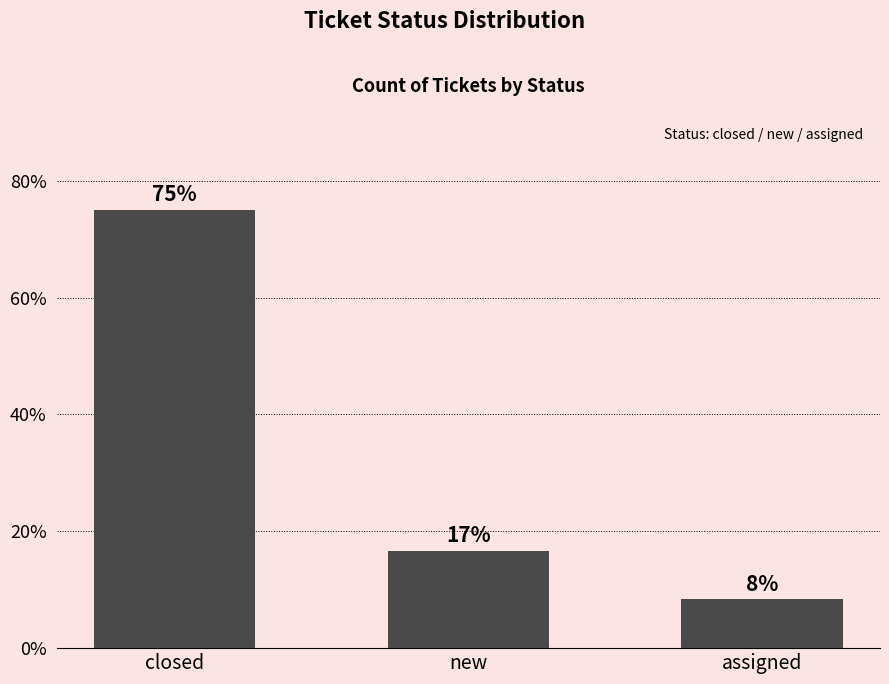

What is the sum of the values at closed and assigned?

83.3